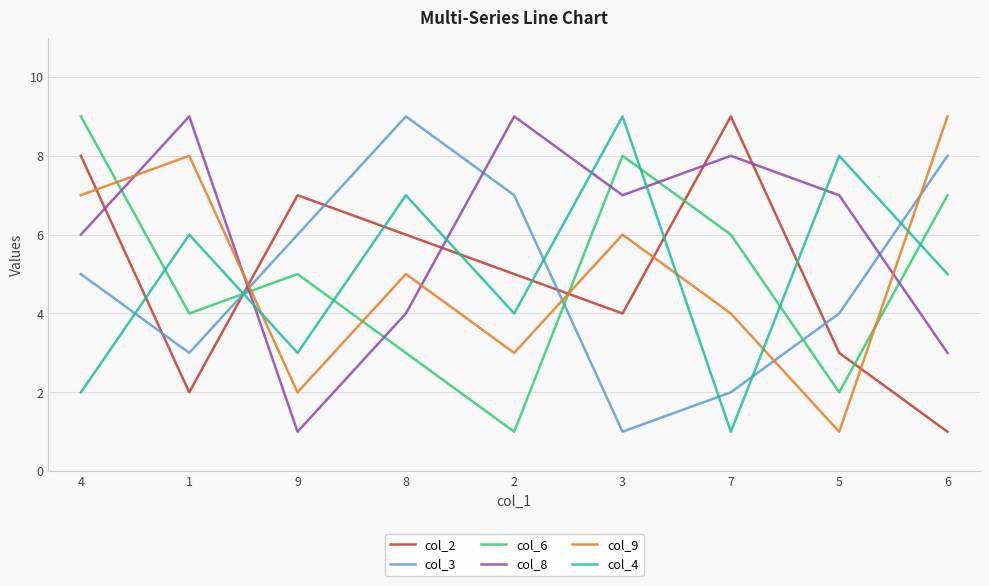

The value of col_3 at 8 is 9. True or false?

True